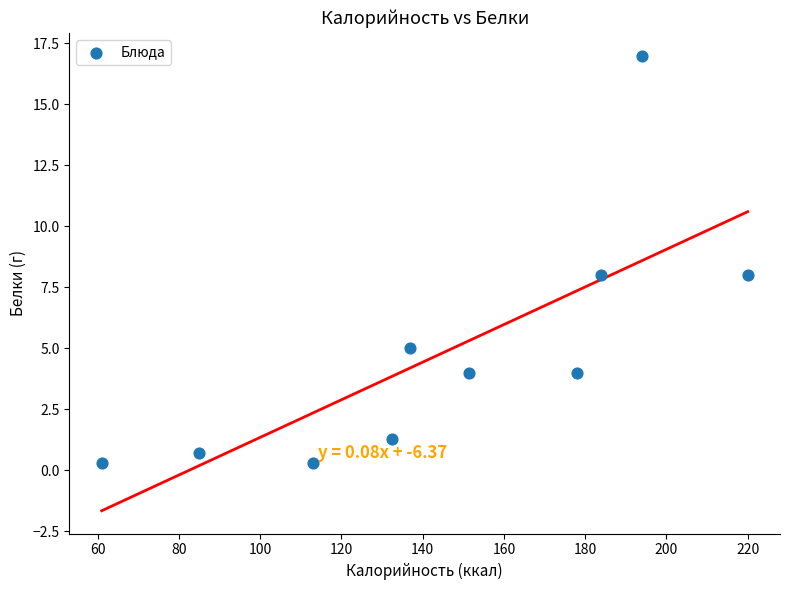

What is the range of Y values (max minus min)?

16.7